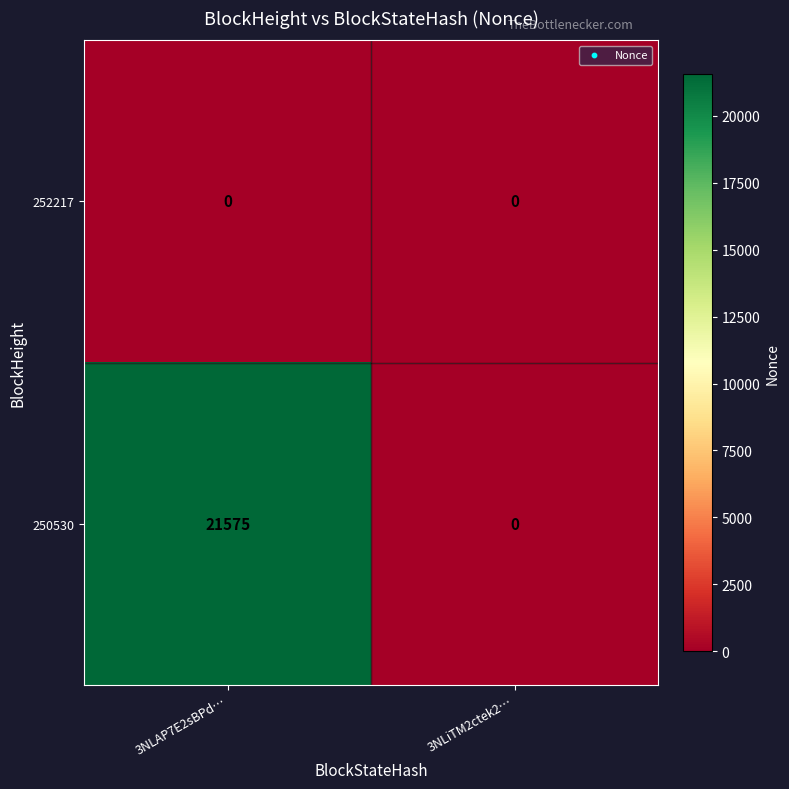

Rank the series by their maximum value, from highest to lowest.

250530, 252217